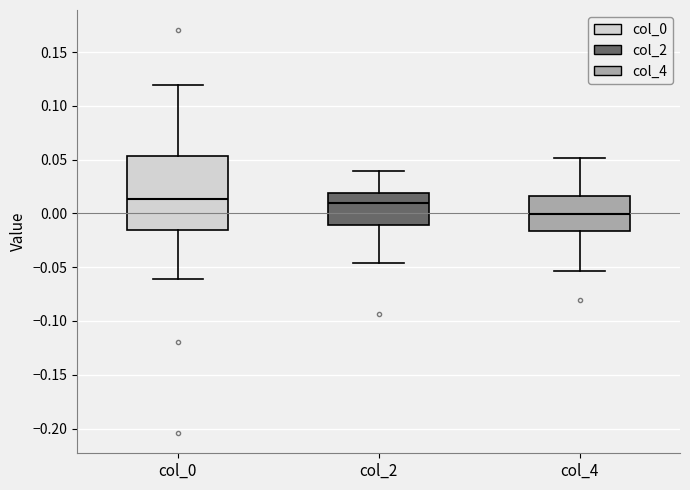

Comparing the boxes themselves (not the whiskers), which one is the tallest?

col_0